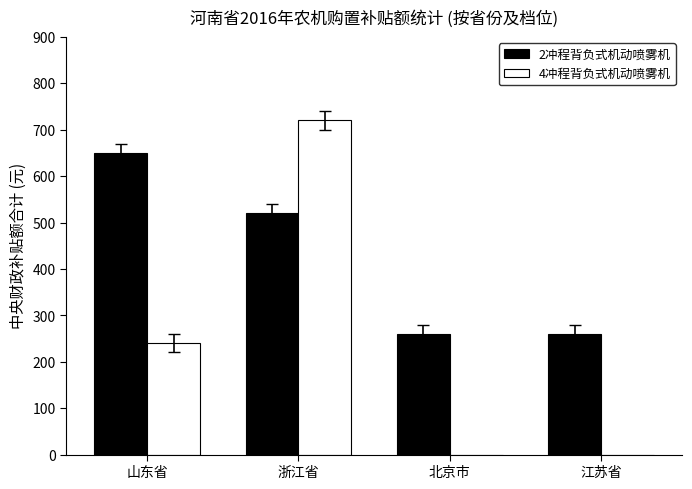

Between 山东省 and 浙江省, which series saw the biggest shift?

4冲程背负式机动喷雾机